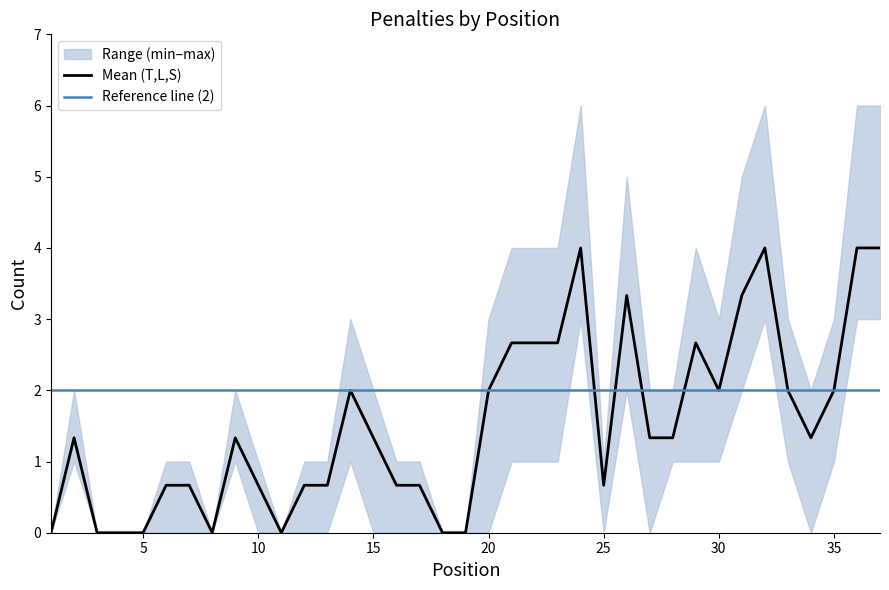

How many values in L are above zero?

23